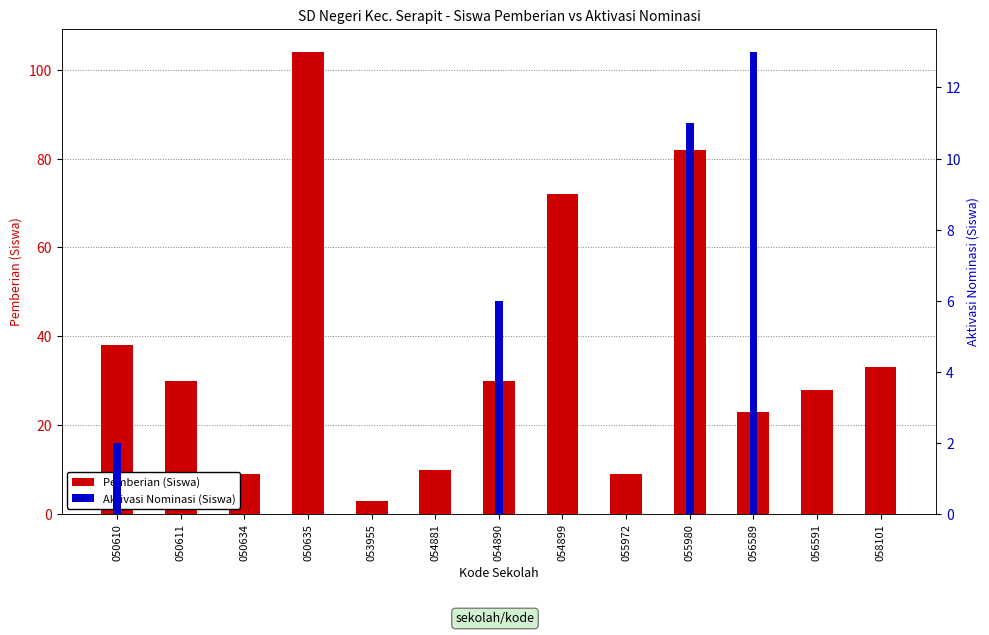

Between 050634 and 050611, which is larger?

050611